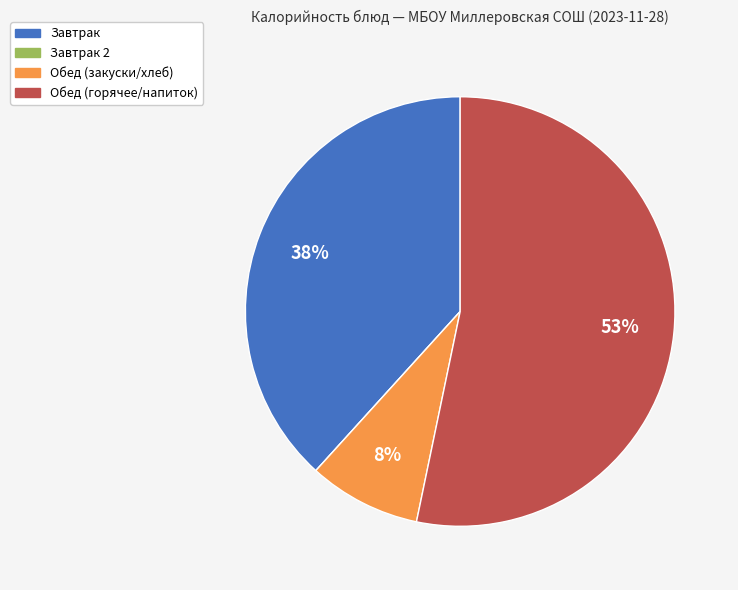

The Обед (закуски/хлеб) slice represents 8% of the pie. True or false?

True